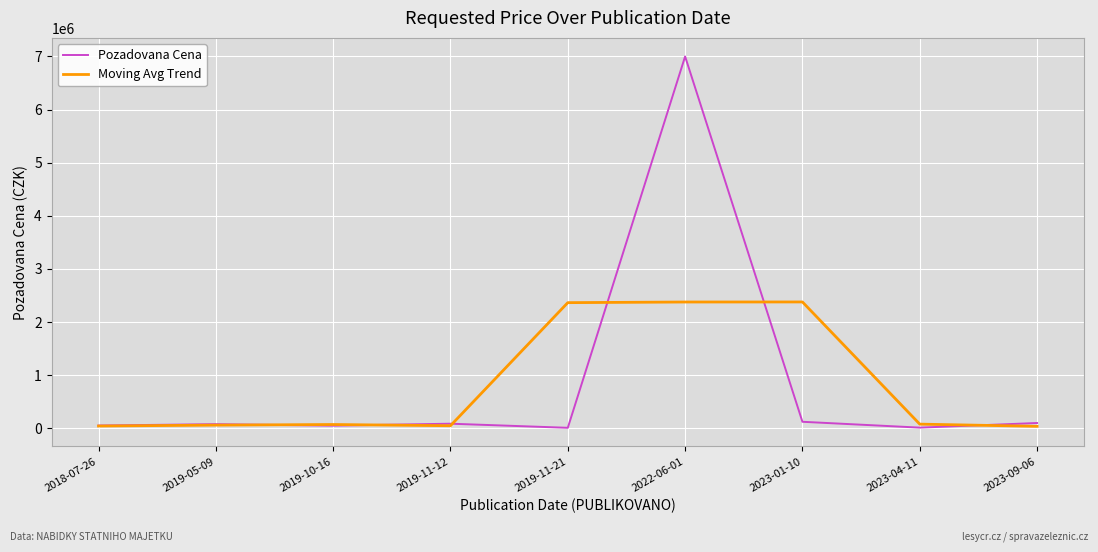

At which category is the sum across all series the highest?

2022-06-01